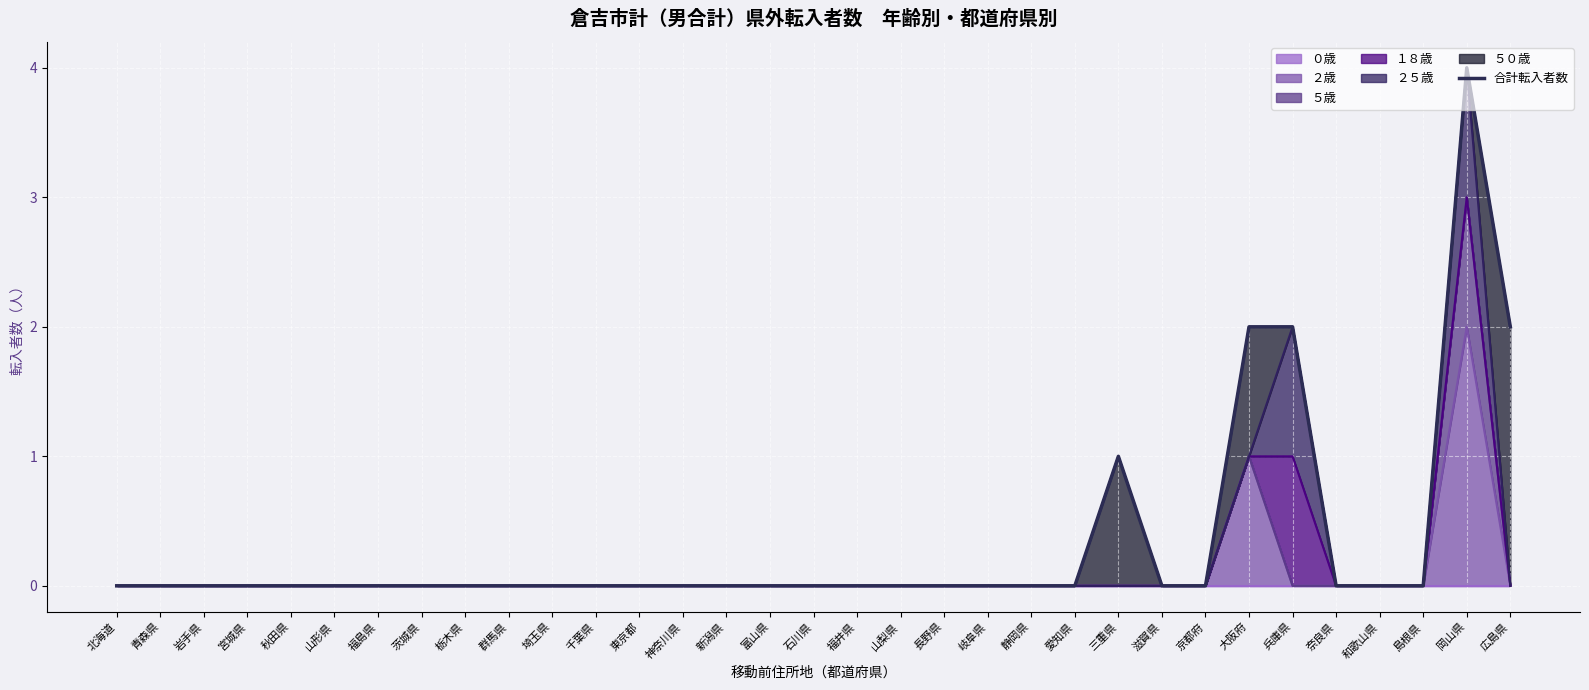

What is the difference between the maximum and minimum values?

4